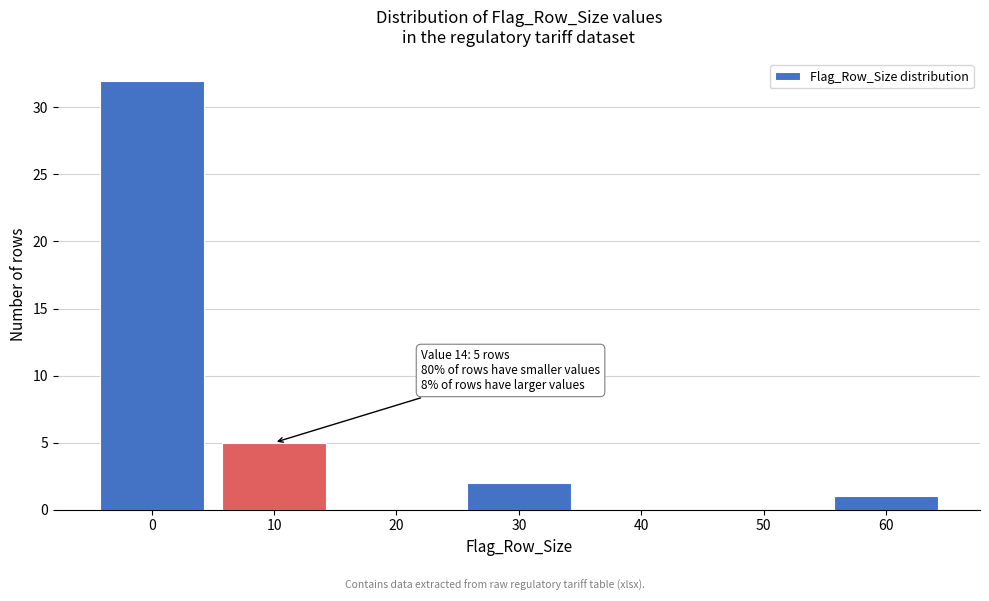

Reading right to left, extract all data points from this chart.

60=1	50=0	40=0	30=2	20=0	10=5	0=32